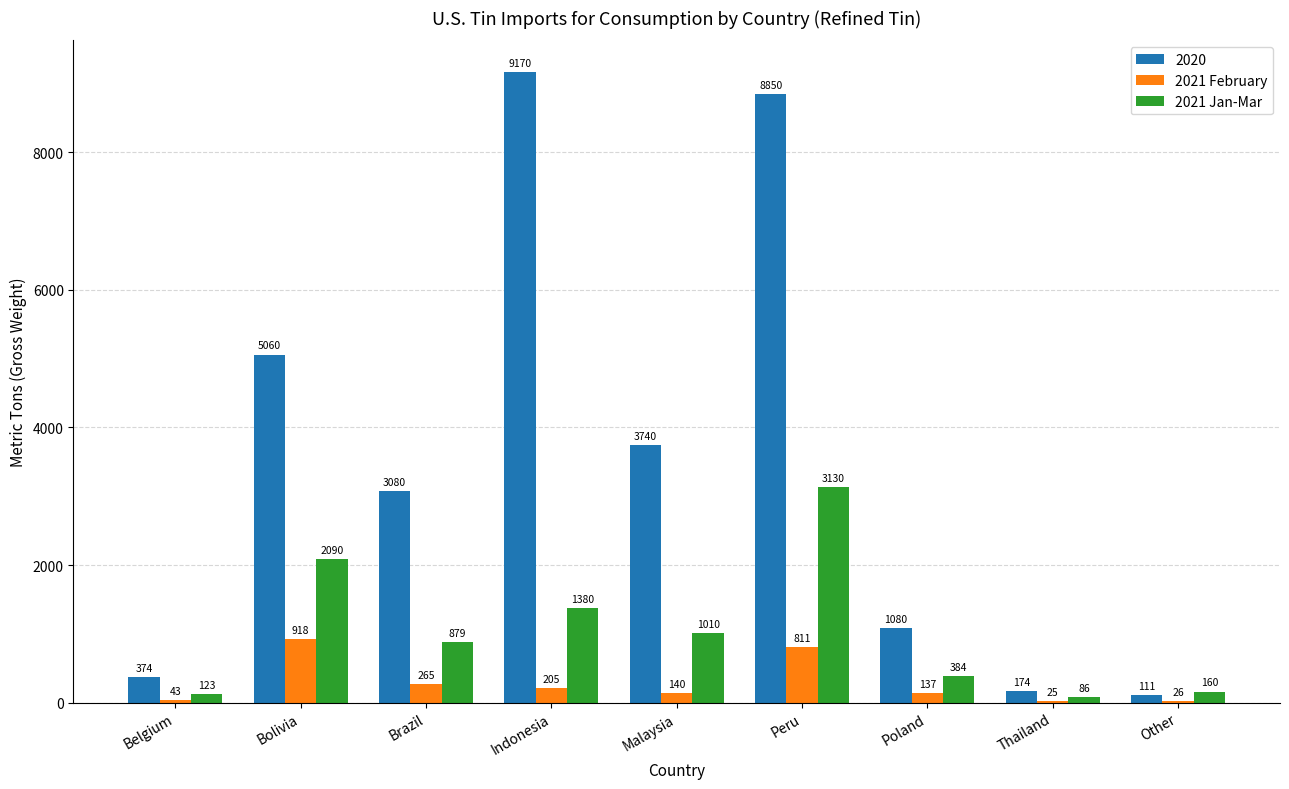

Which series changed the most between Bolivia and Poland?

2020